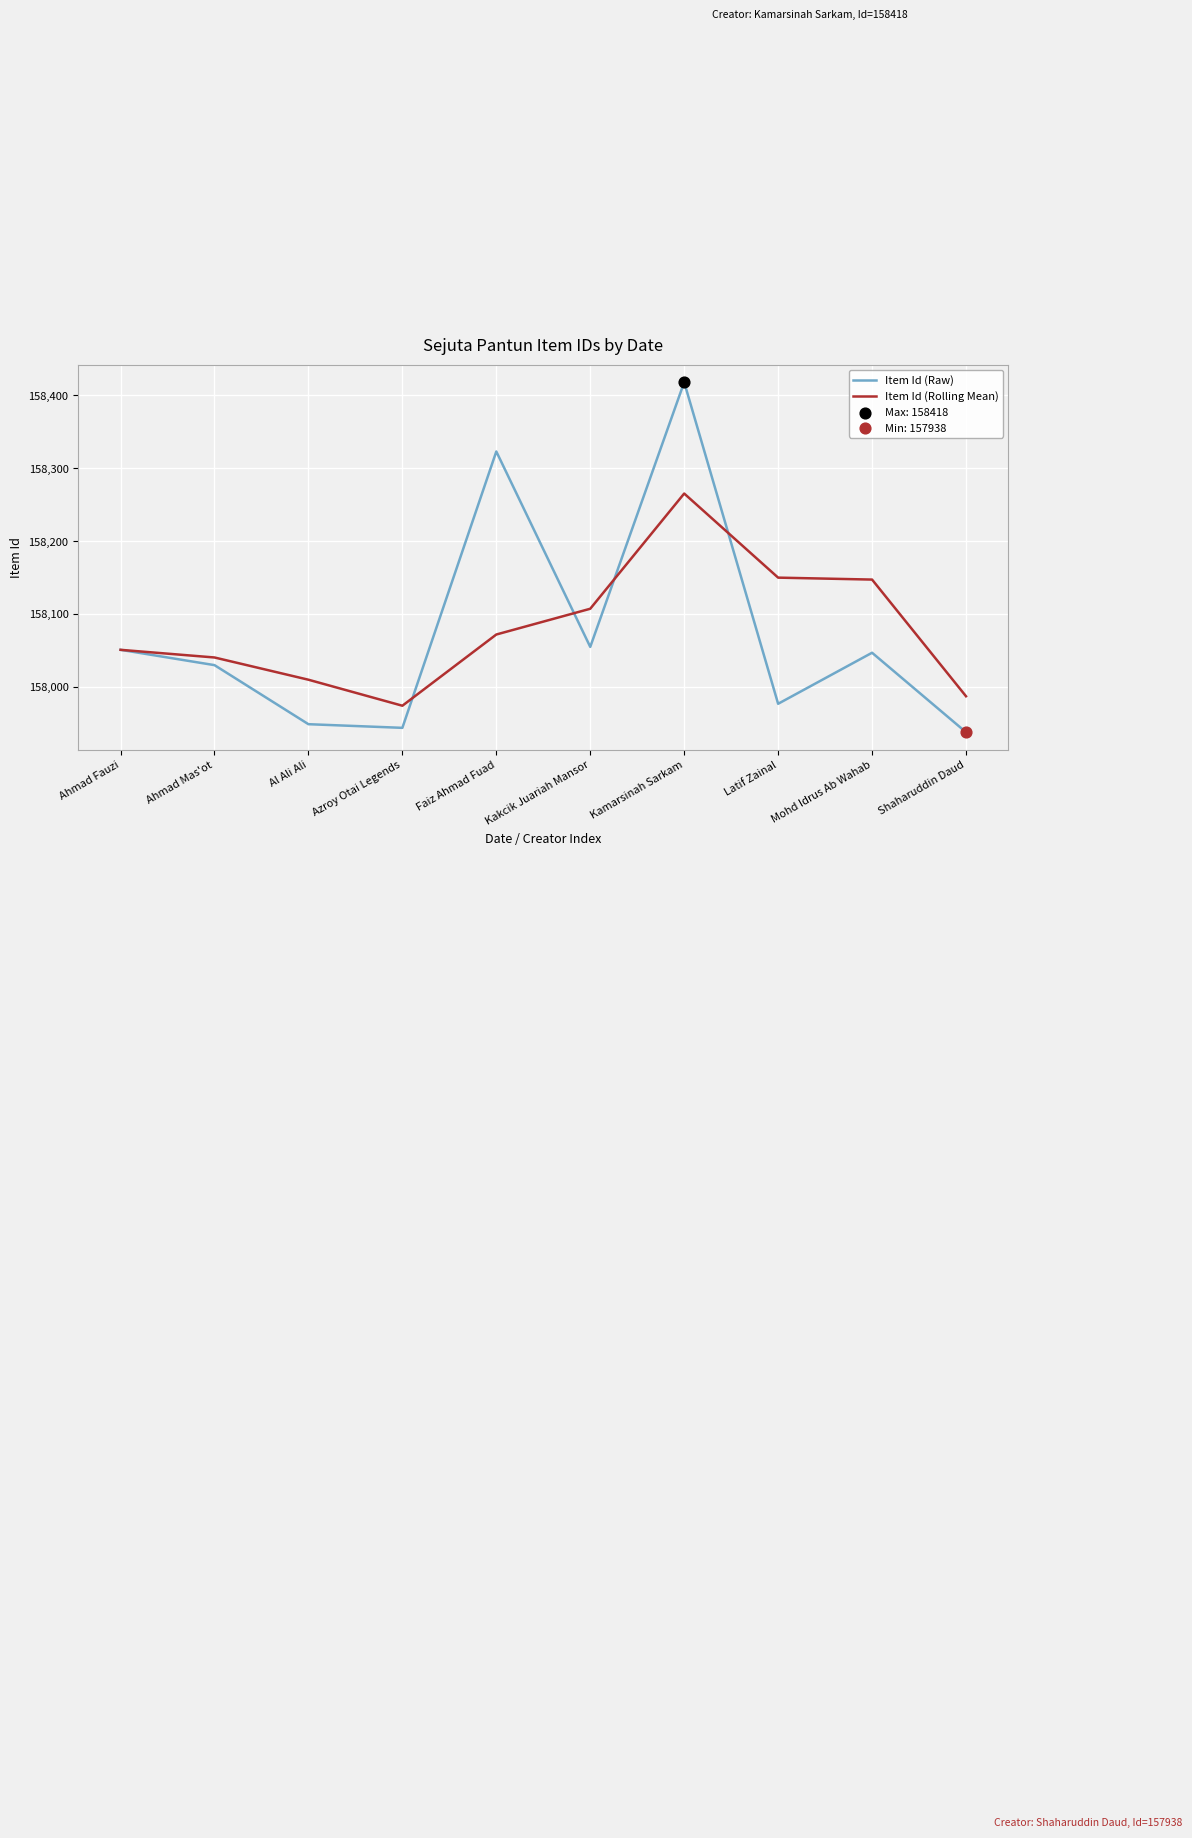

Between Faiz Ahmad Fuad and Mohd Idrus Ab Wahab, which series saw the biggest shift?

Item Id (Raw)